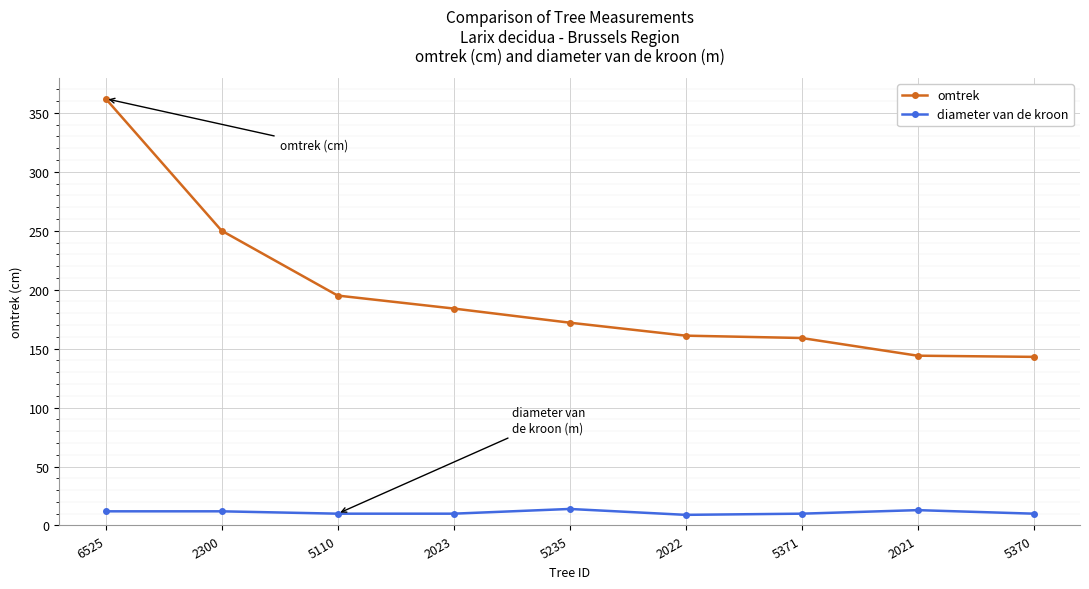

Which category has the highest value across all series?

6525